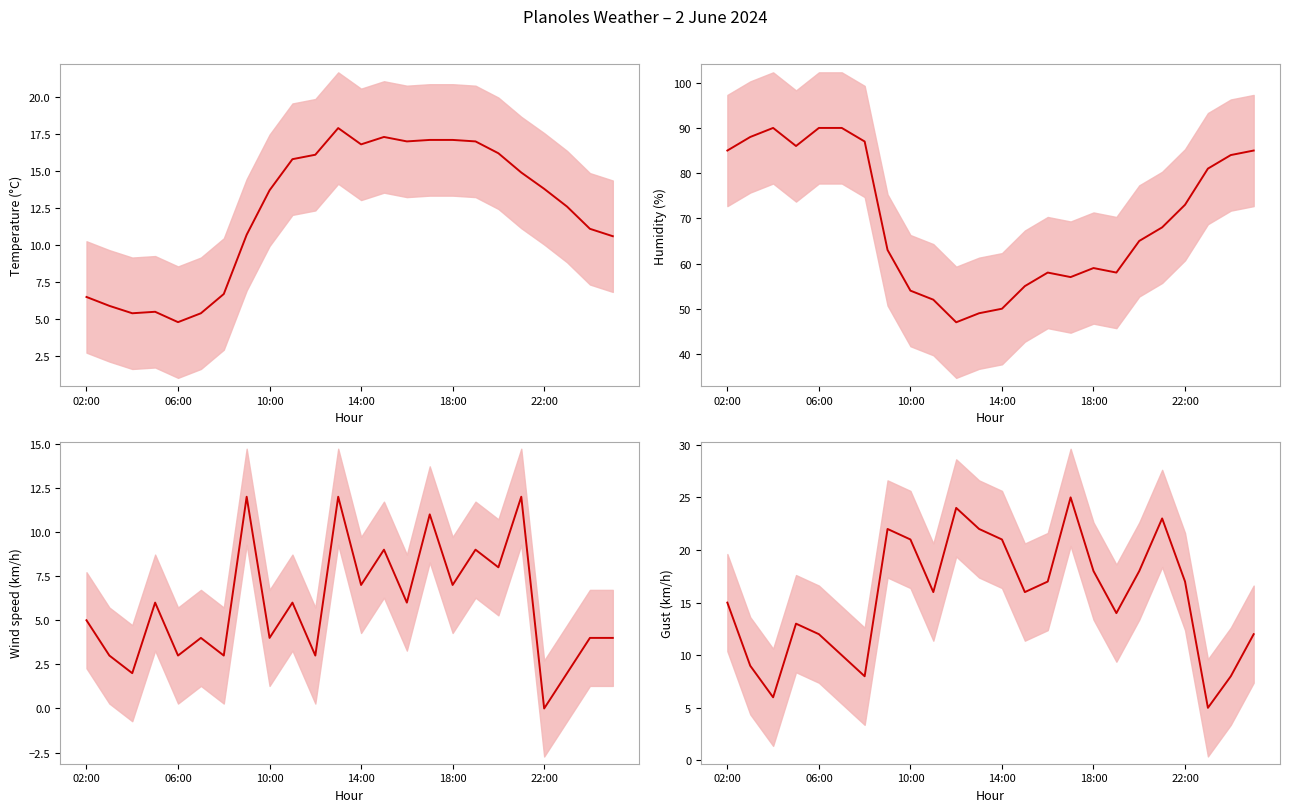

Is the value of Humidity (%) at 19 greater than the value of Temperature (C) at 14:00?

Yes